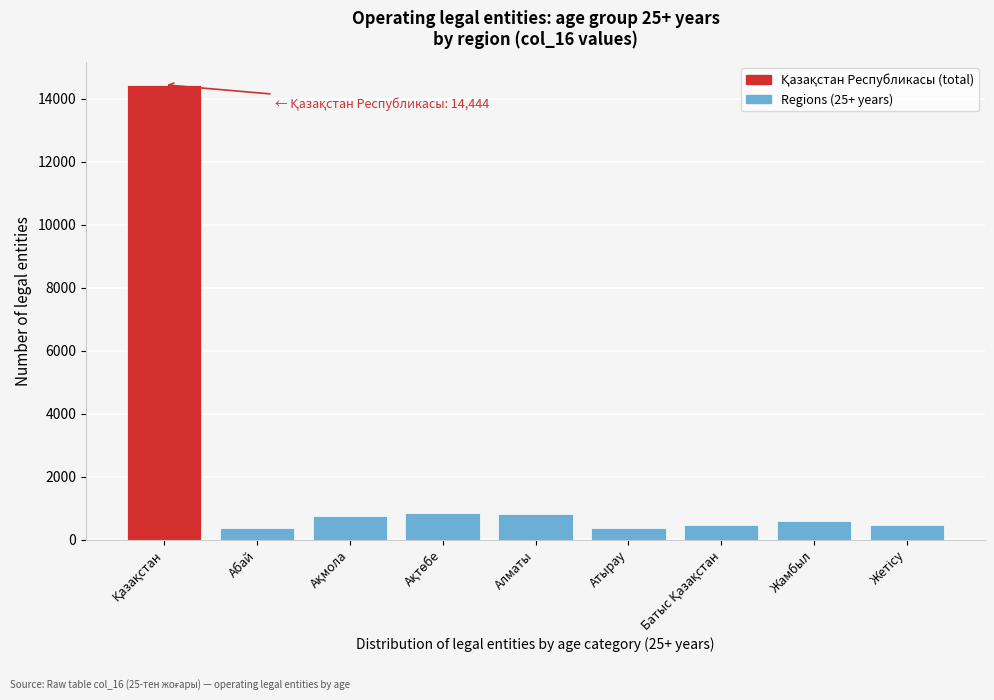

What is the maximum value shown in the chart?

14444